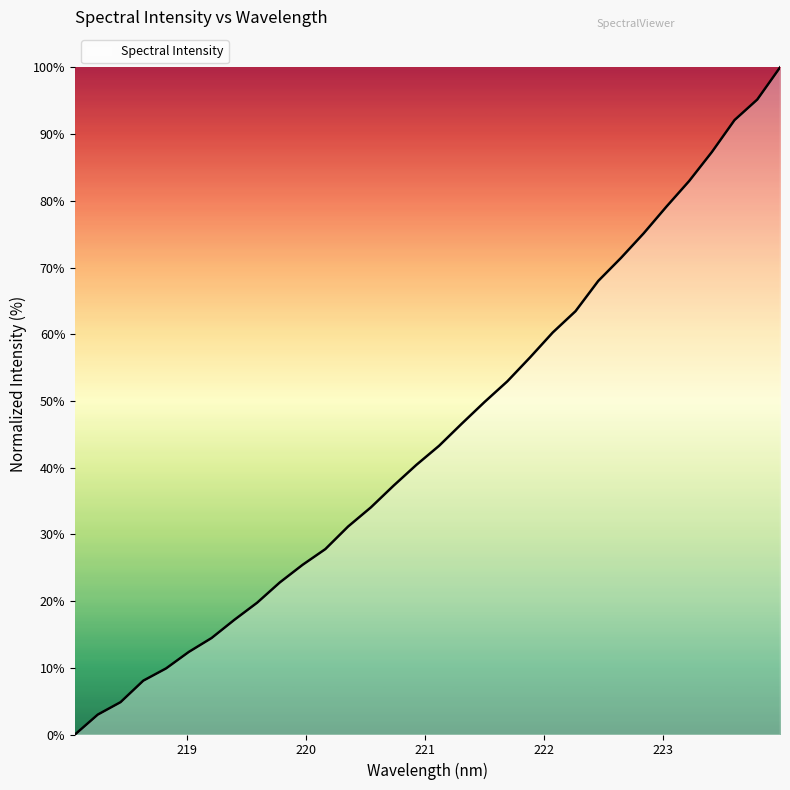

What is the greatest value displayed?

100.0